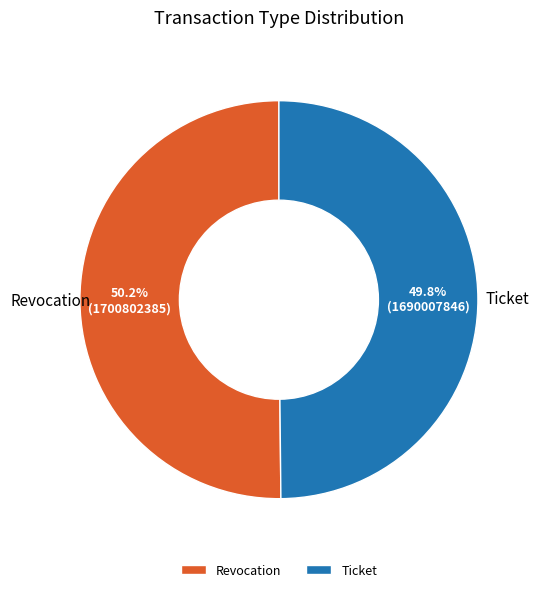

Approximately how many times larger is the value at Ticket compared to Revocation?

1.0